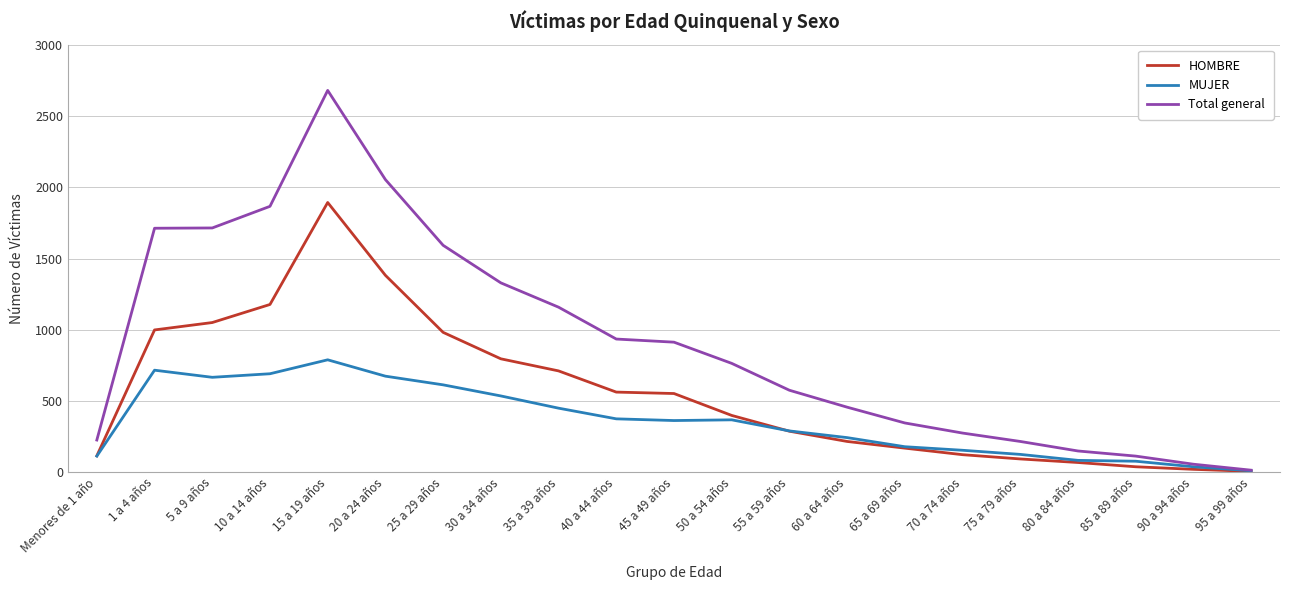

Is it true that HOMBRE equals 214 at 60 a 64 años?

True